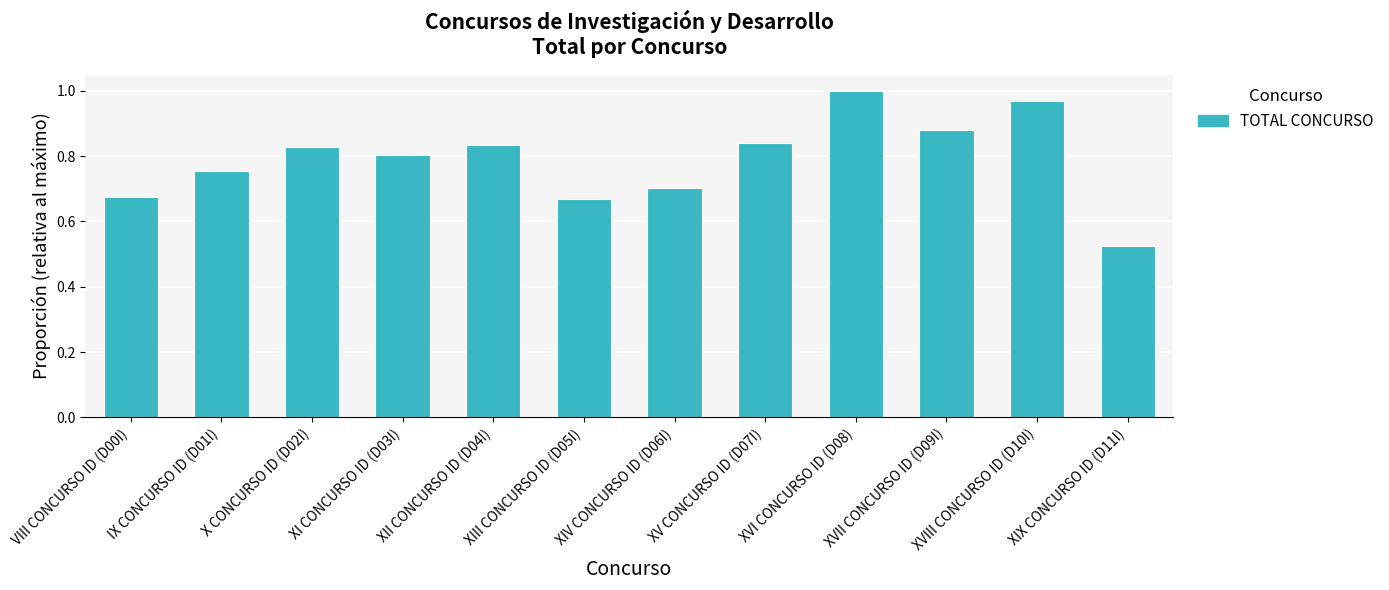

What position from the left is XIX CONCURSO ID (D11I)?

12